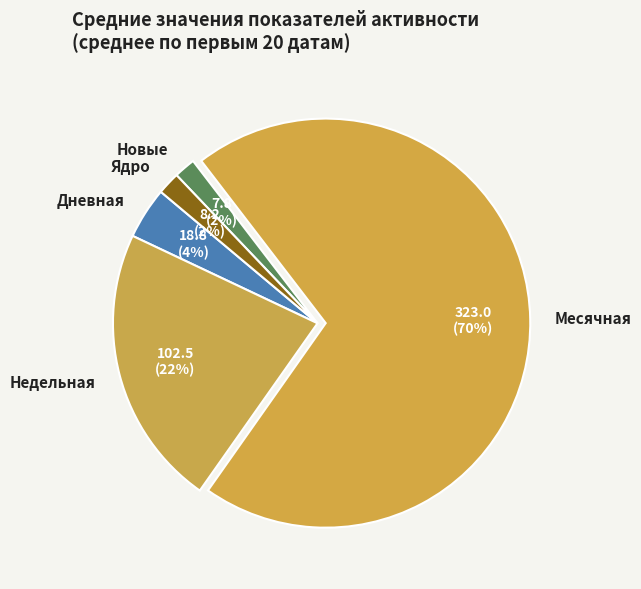

What is the largest slice in the pie chart?

Месячная